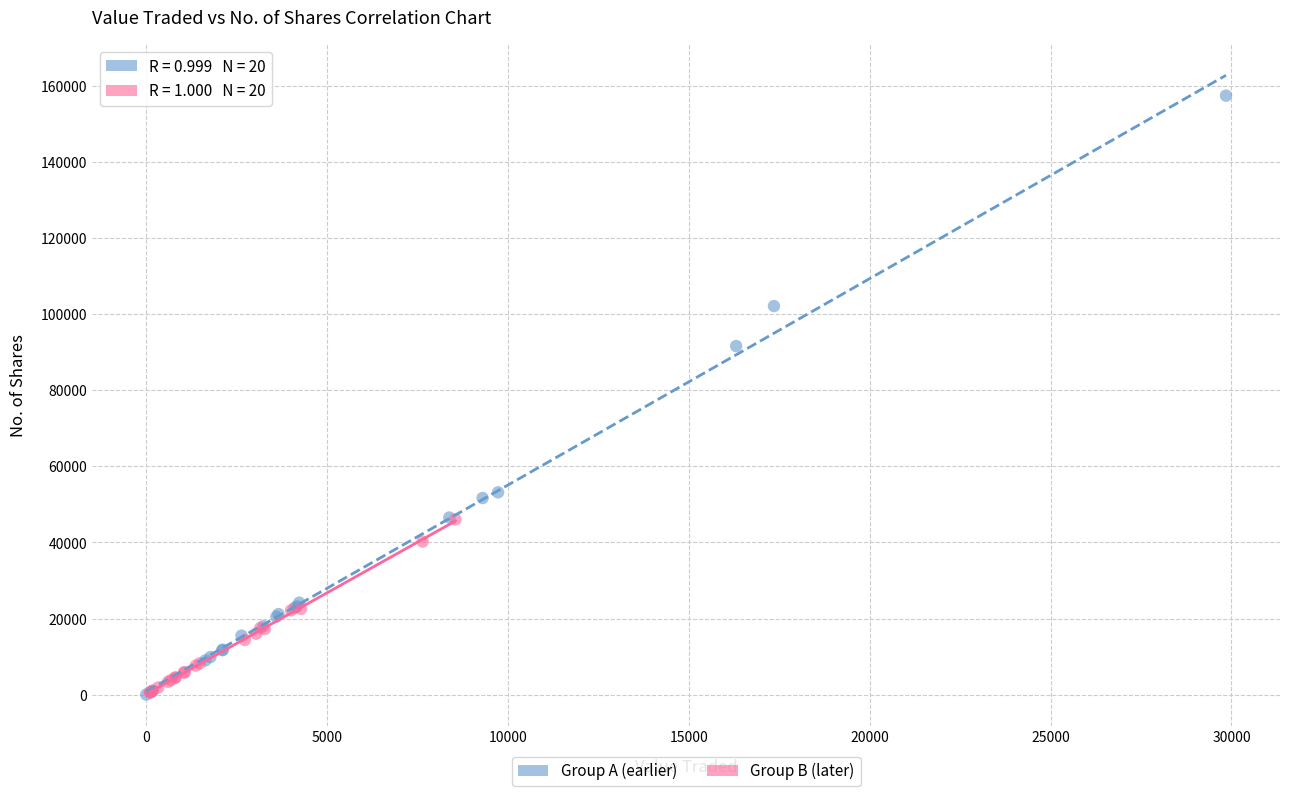

Which series reaches the maximum Y coordinate?

Group A (earlier)